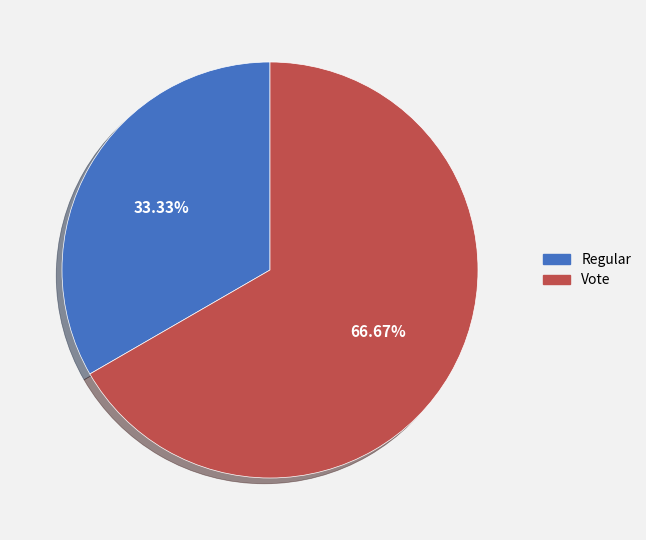

To the nearest percent, what percentage of the pie is Regular?

33%